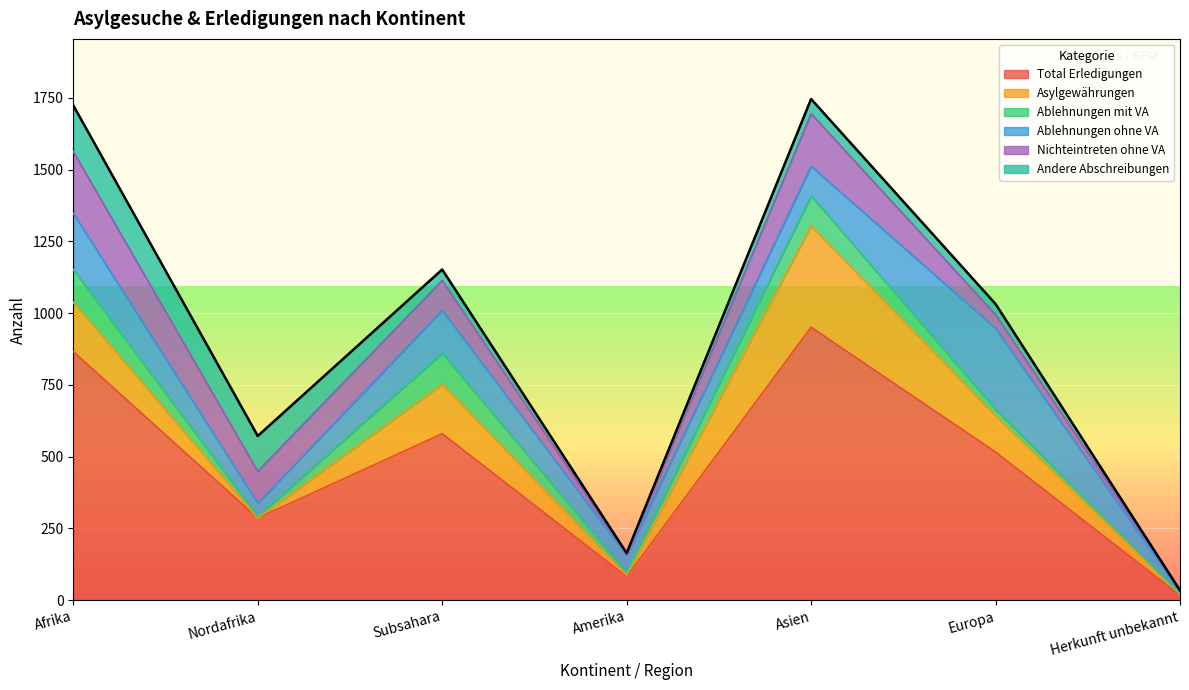

How many lines are shown in the chart?

6